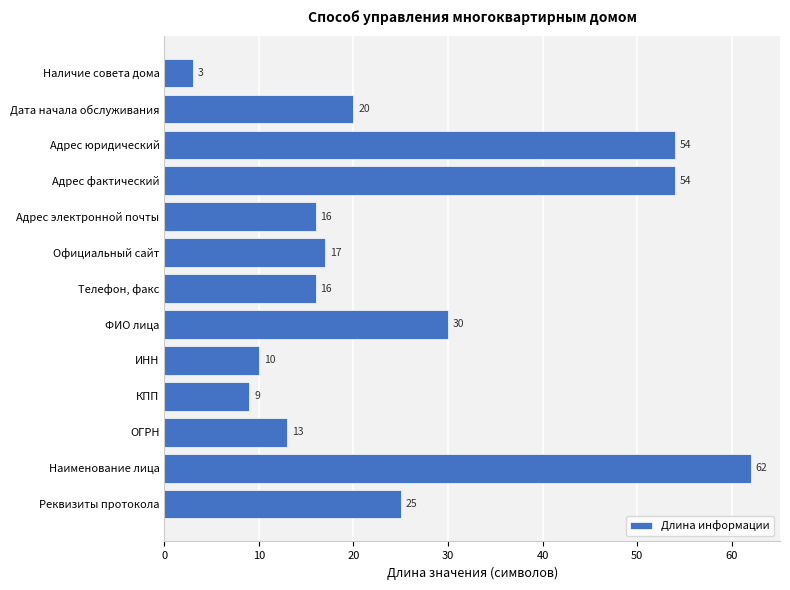

What is the average value?

25